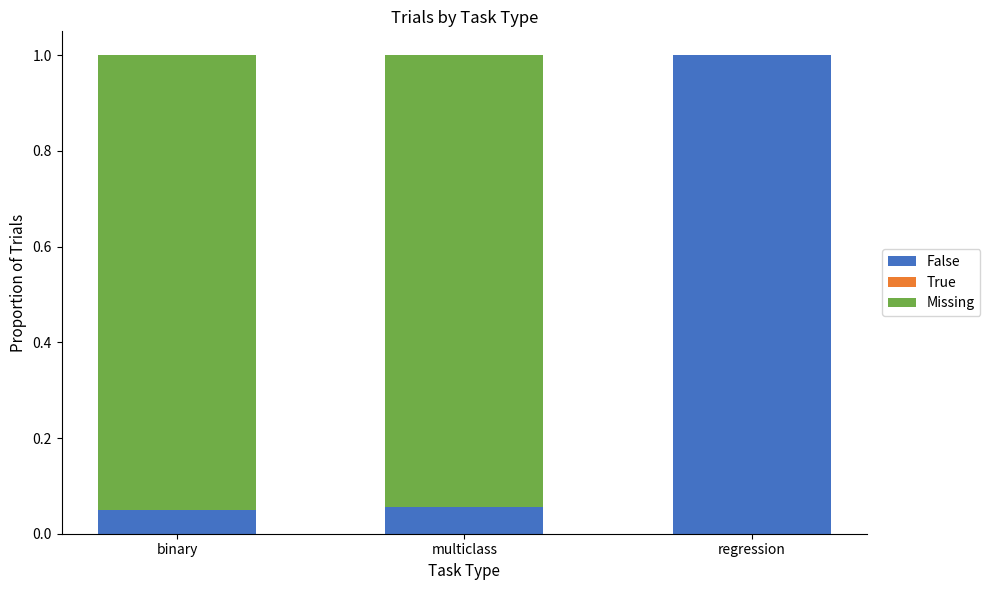

Are the bars grouped side by side (vs. stacked)?

No